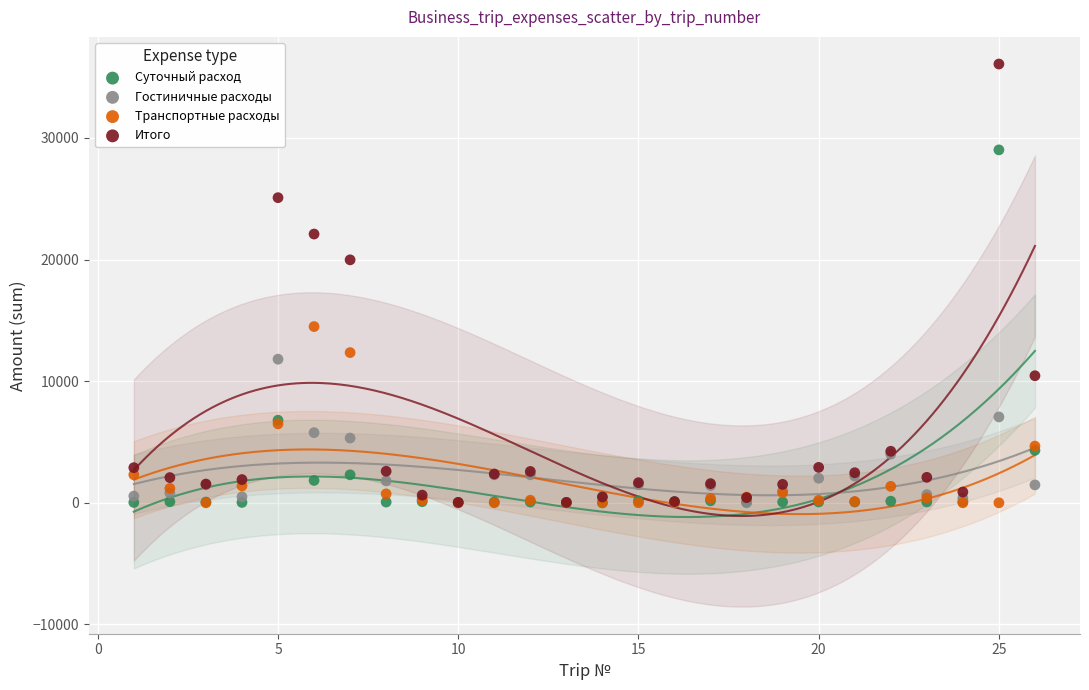

Across all series, what Y value is closest to 18039?

19977.0